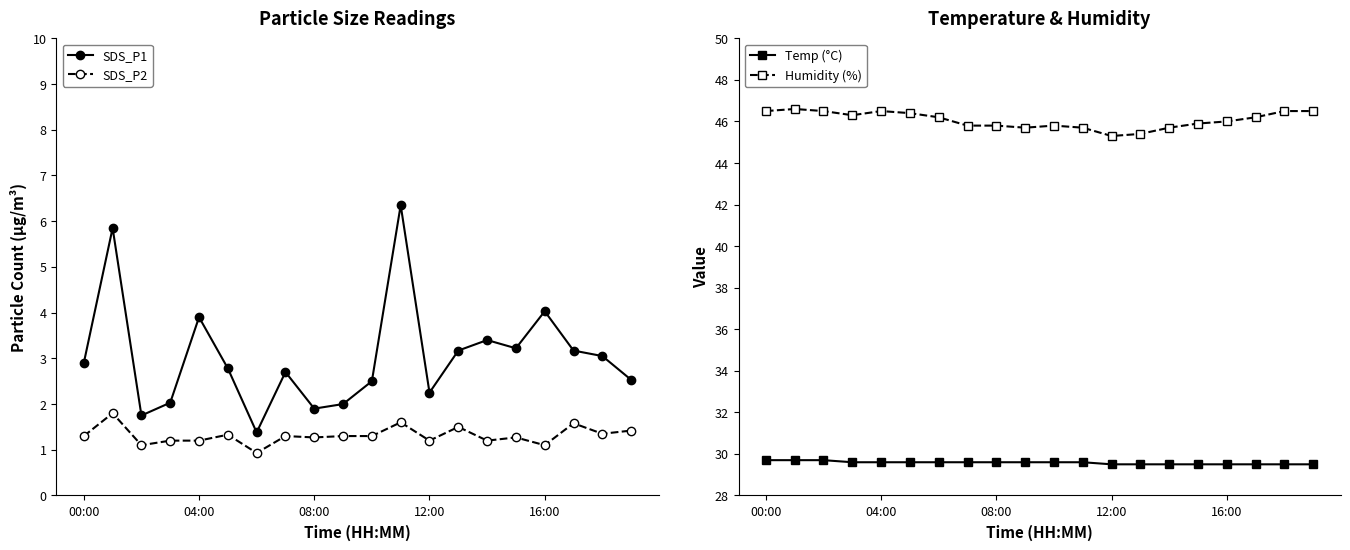

What is the difference between the highest and lowest values at 9?

44.4